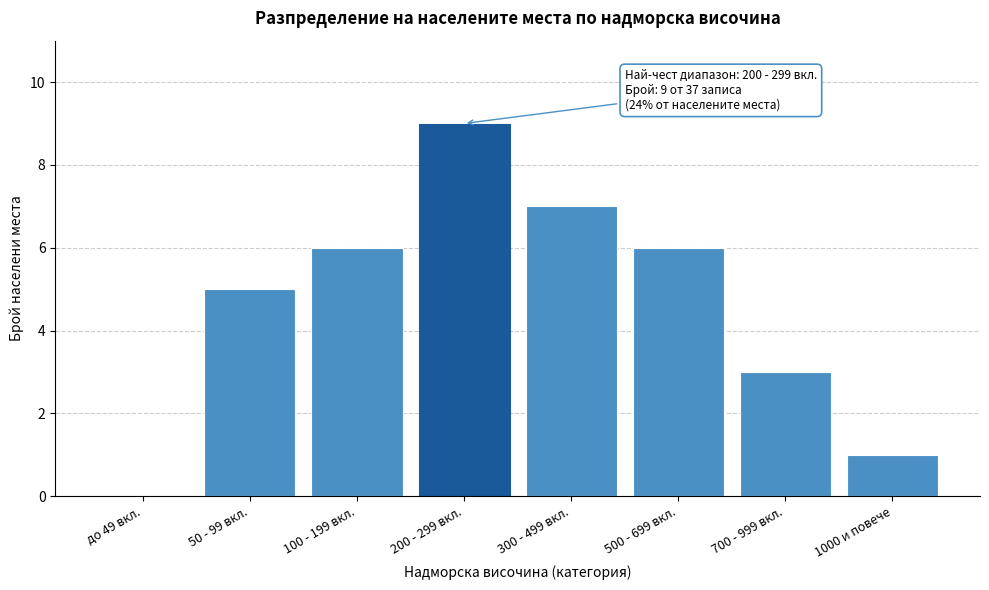

Reading right to left, transcribe all the data shown in this chart.

1000 и повече=1	700 - 999 вкл.=3	500 - 699 вкл.=6	300 - 499 вкл.=7	200 - 299 вкл.=9	100 - 199 вкл.=6	50 - 99 вкл.=5	до 49 вкл.=0